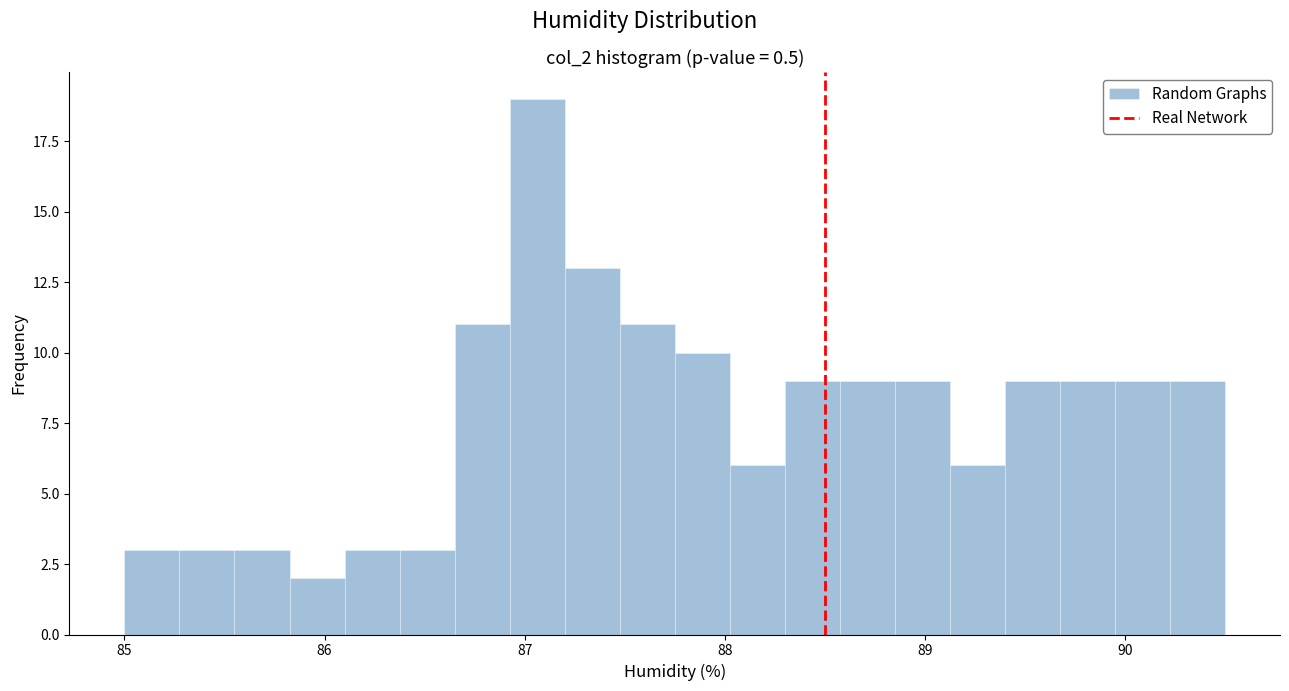

Read against the x-axis, roughly where is the centre of the tallest bar?

87.1